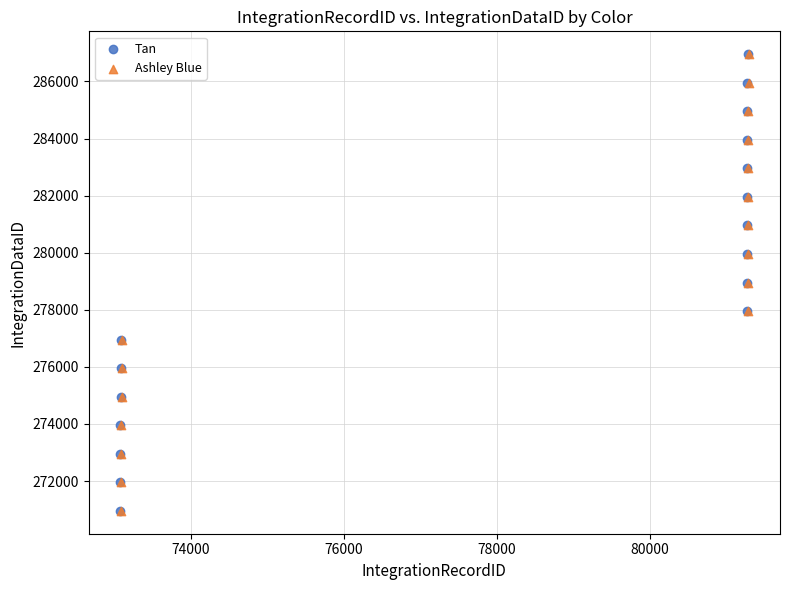

What are all the series names shown in the legend?

Tan, Ashley Blue